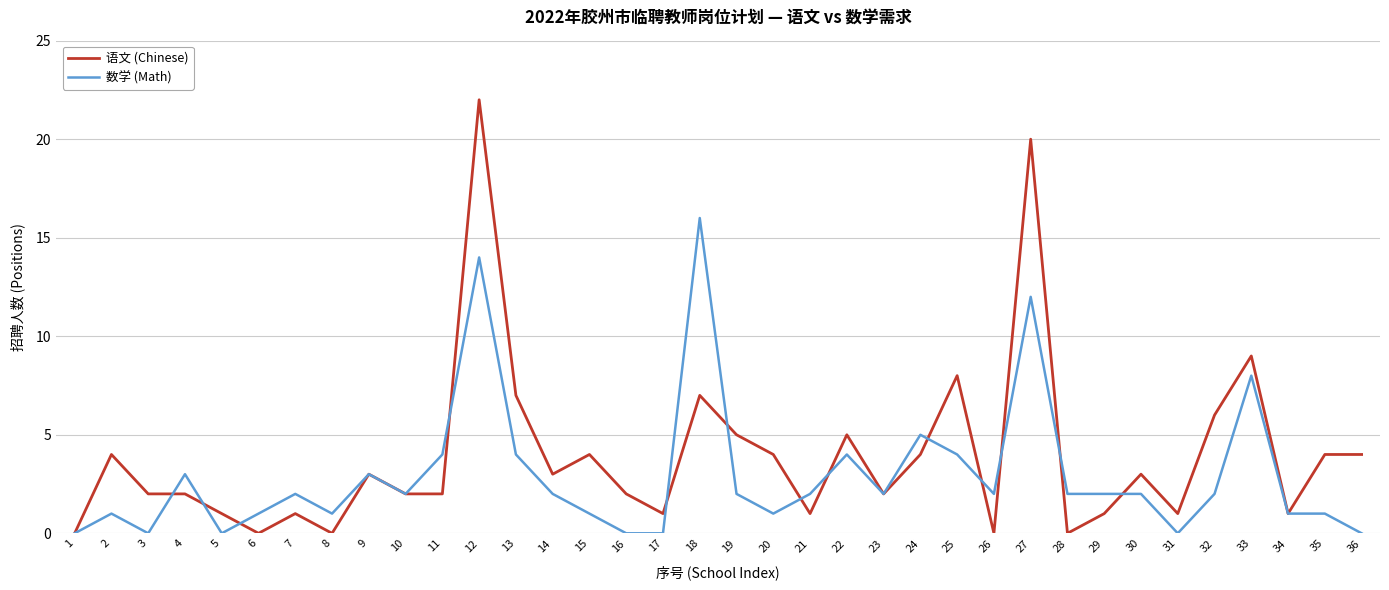

Read the 数学 (Math) value at 28.

2